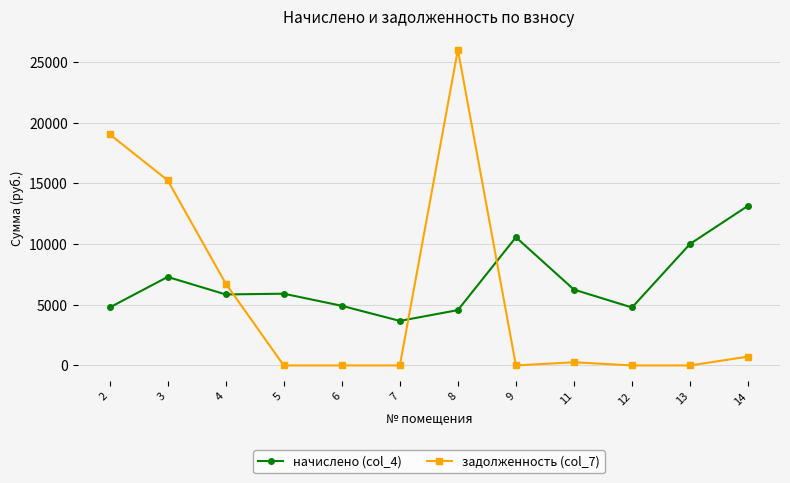

List the series in order of their peak value, lowest first.

начислено (col_4), задолженность (col_7)